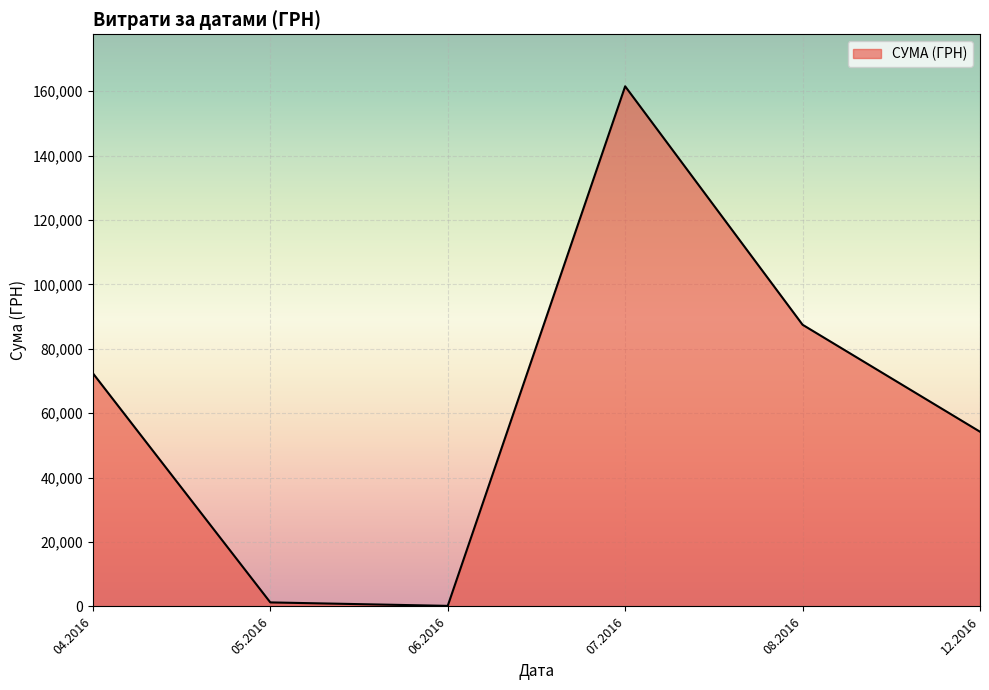

Between 08.2016 and 12.2016, which is larger?

08.2016